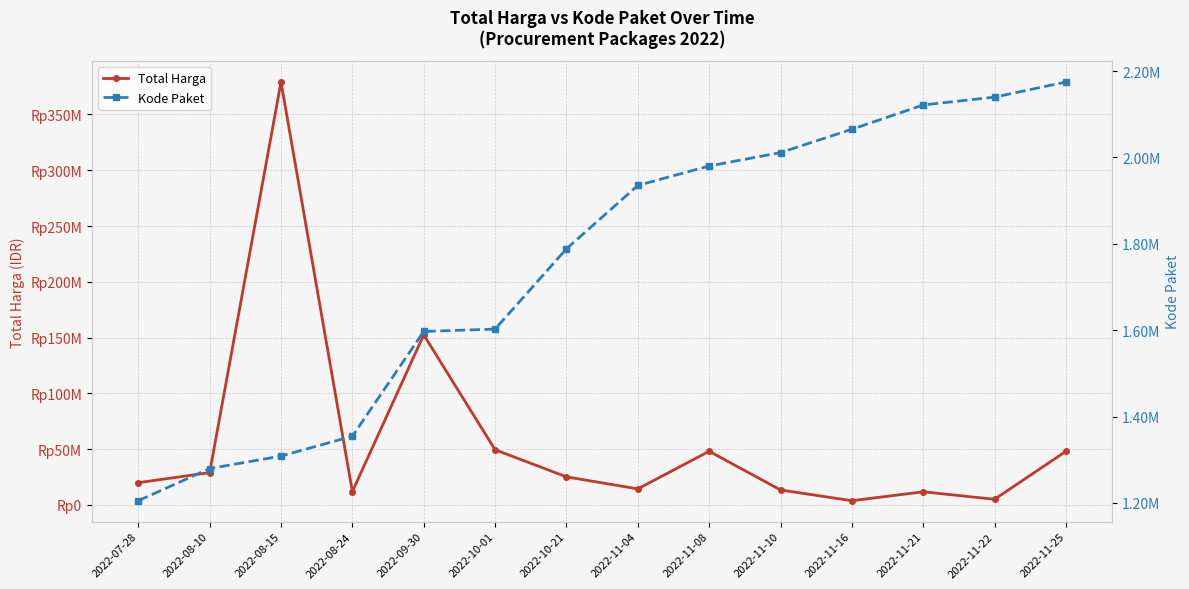

Reading left to right, transcribe all the data shown in this chart.

Total Harga: 2022-07-28=19950000	2022-08-10=29000000	2022-08-15=379075000	2022-08-24=12000000	2022-09-30=152477000	2022-10-01=49478000	2022-10-21=25200000	2022-11-04=14400000	2022-11-08=48140000	2022-11-10=13442000	2022-11-16=3825000	2022-11-21=11800000	2022-11-22=5093000	2022-11-25=48140000
Kode Paket: 2022-07-28=1205257	2022-08-10=1279649	2022-08-15=1308563	2022-08-24=1354517	2022-09-30=1597005	2022-10-01=1602603	2022-10-21=1788370	2022-11-04=1935089	2022-11-08=1980186	2022-11-10=2011140	2022-11-16=2065183	2022-11-21=2121450	2022-11-22=2139573	2022-11-25=2174549